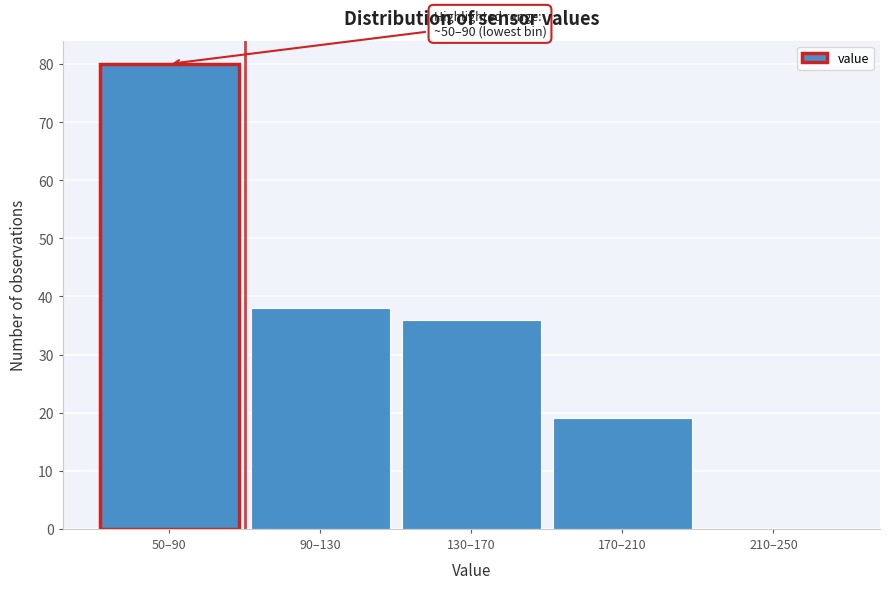

Reading left to right, what are all the values shown in this chart?

50–90=80	90–130=38	130–170=36	170–210=19	210–250=0